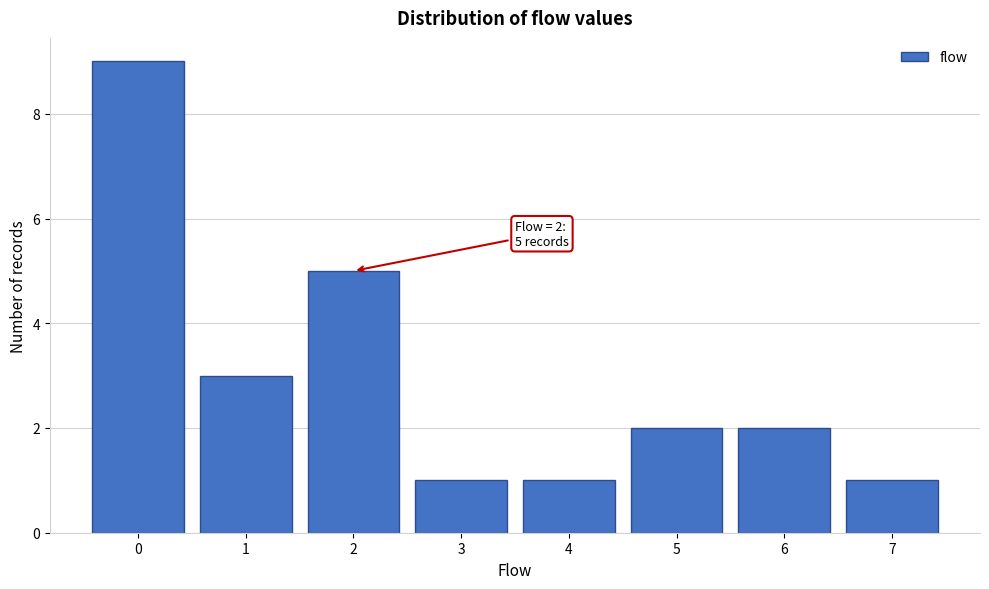

Reading right to left, list all the values displayed in this chart.

1	2	2	1	1	5	3	9